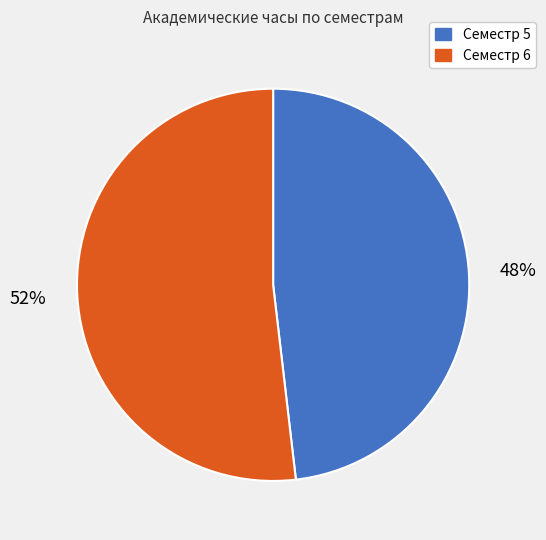

Is the sum of Семестр 5 and Семестр 6 greater than half?

Yes